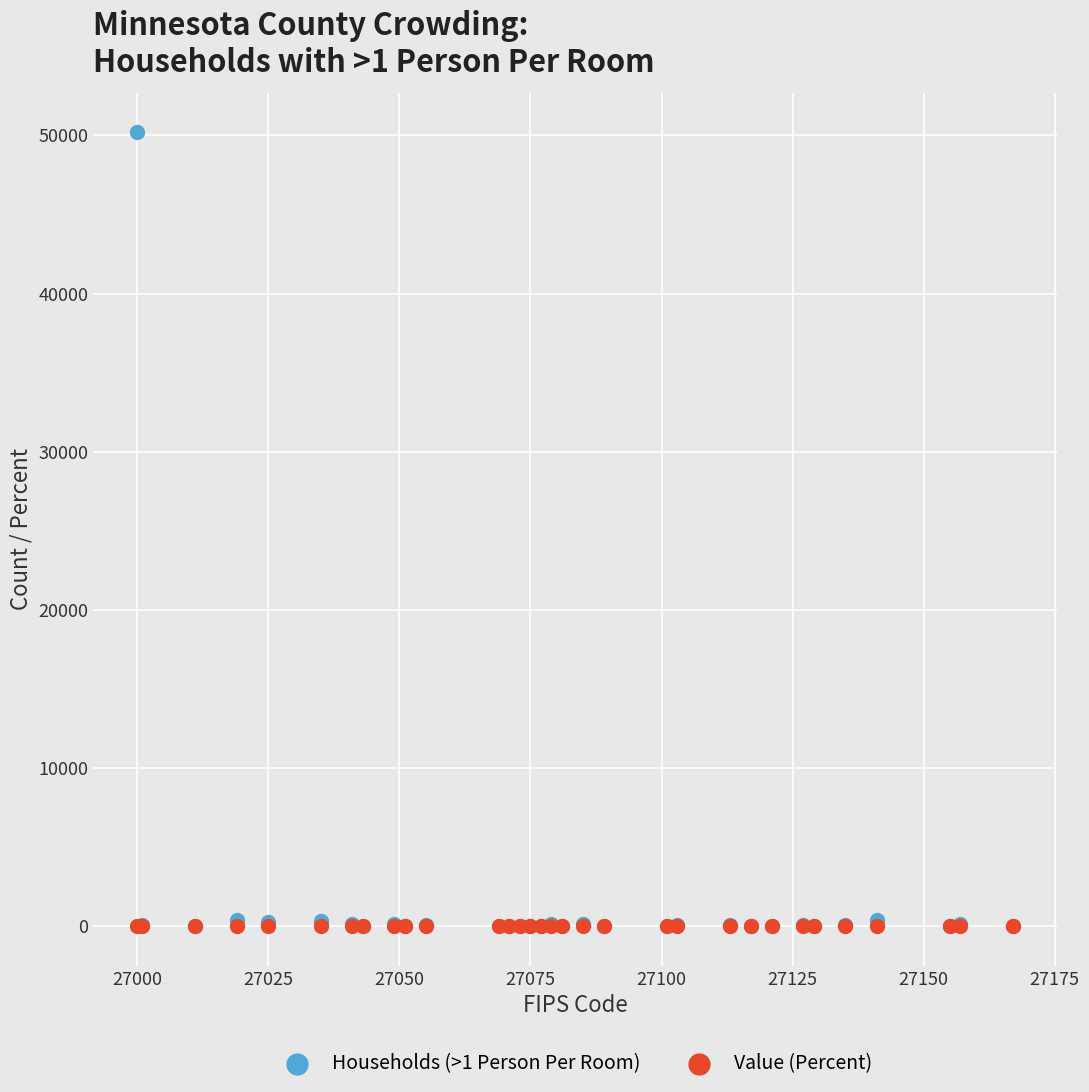

Which series reaches the maximum Y coordinate?

Households (>1 Person Per Room)